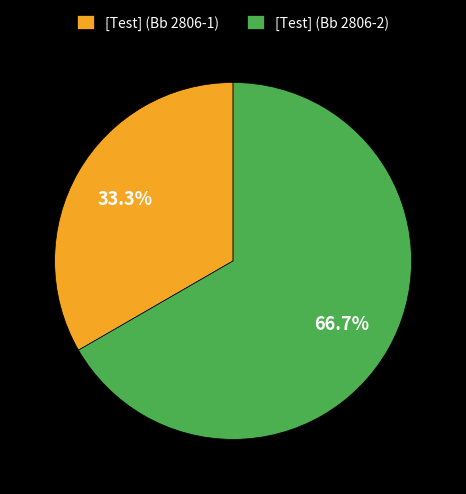

What percentage is the [Test] (Bb 2806-1) slice, to the nearest percent?

33%